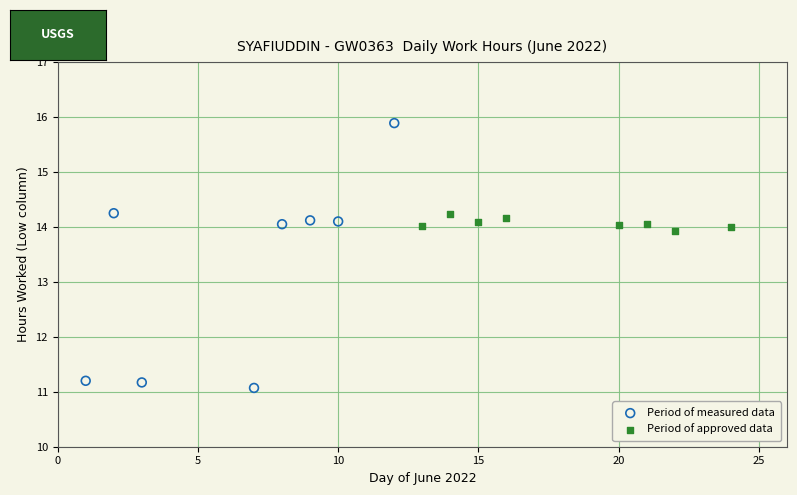

Which series reaches the maximum Y coordinate?

Period of measured data